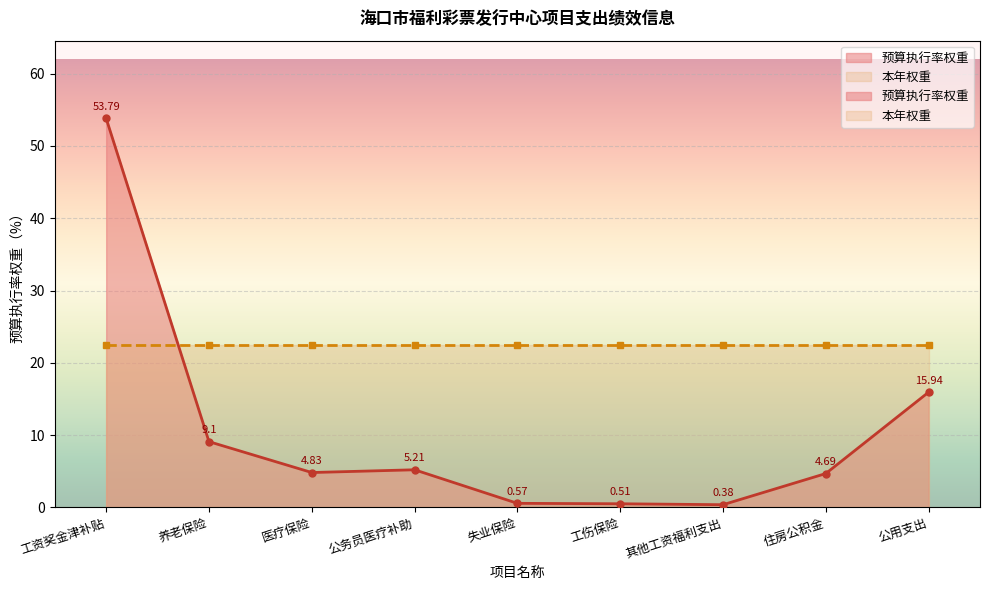

True or false: the data shows 0.6 at 失业保险.

True